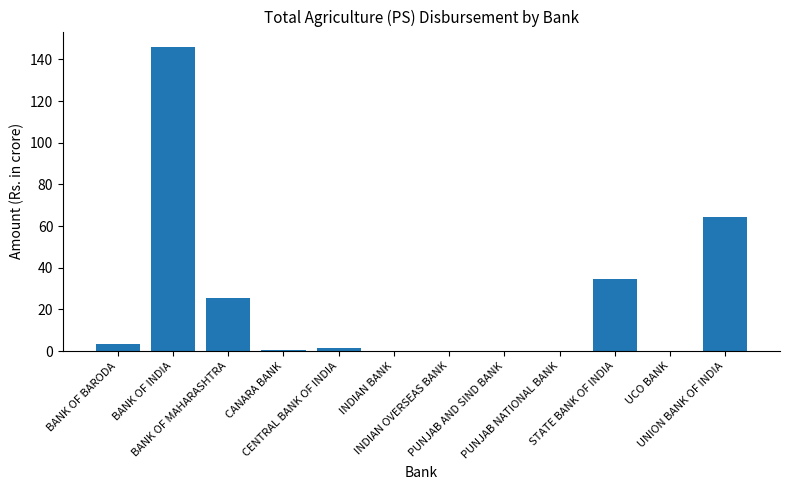

True or false: the data shows 79.9 at INDIAN BANK.

False